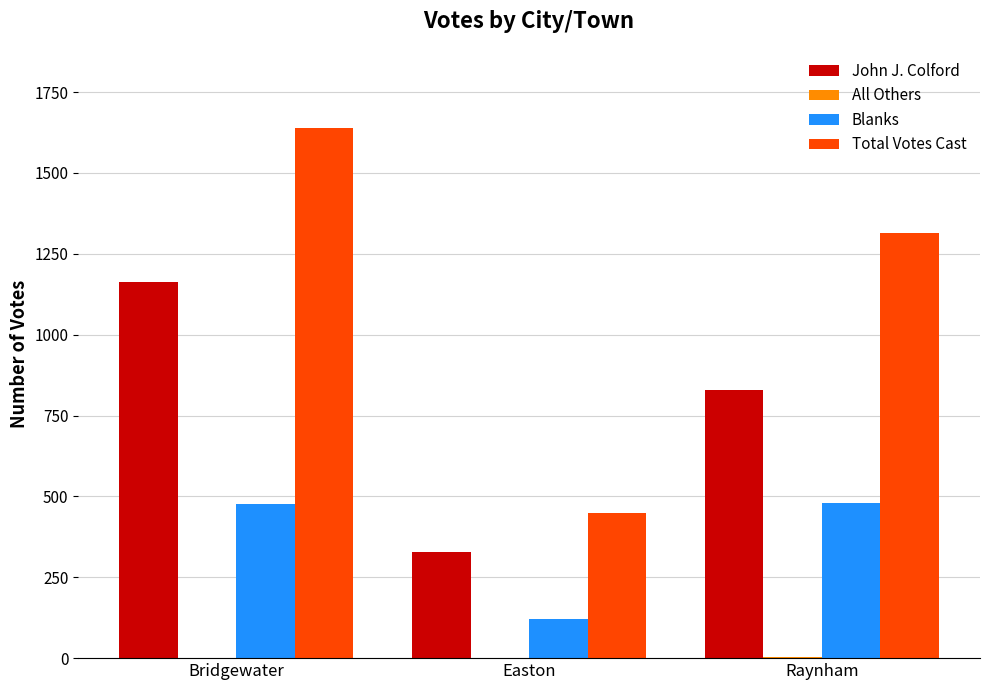

Which series has the largest total across all categories?

Total Votes Cast